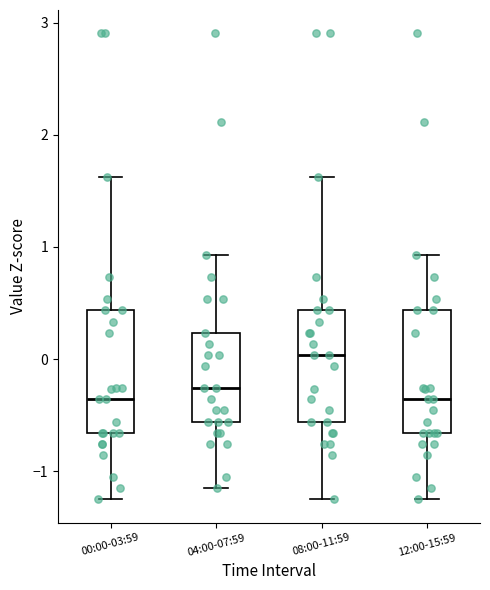

Which box's median line is the highest?

08:00-11:59